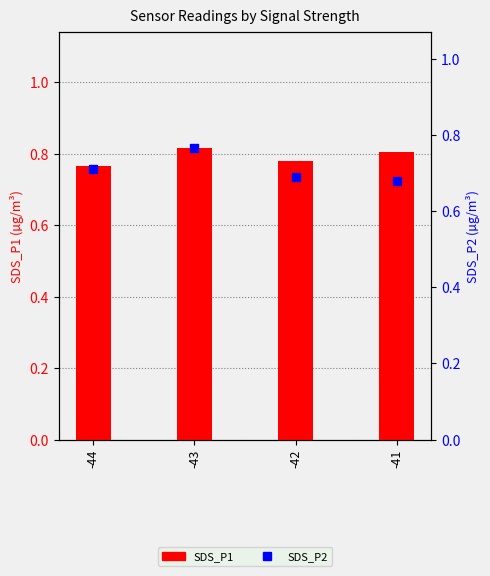

Is the value of SDS_P1 at -41 greater than the value of SDS_P2 at -44?

Yes